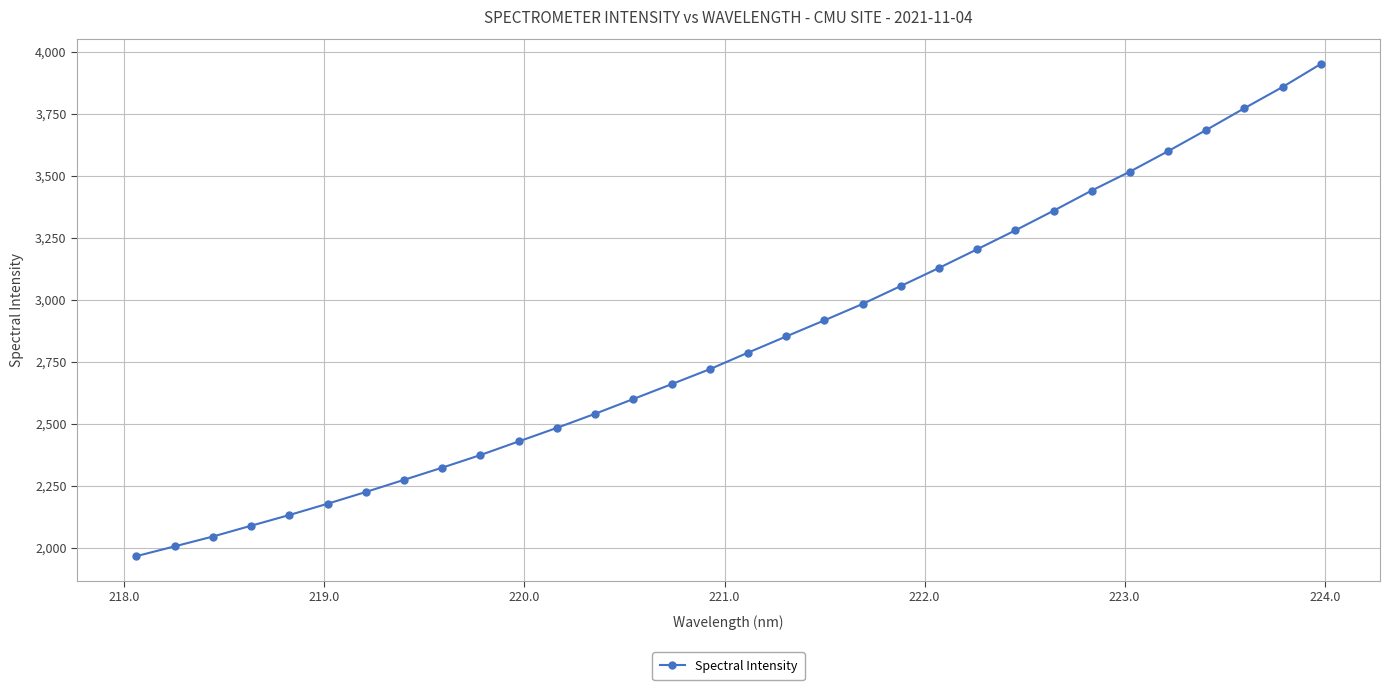

True or false: the data has more than 2 interior local peaks.

False